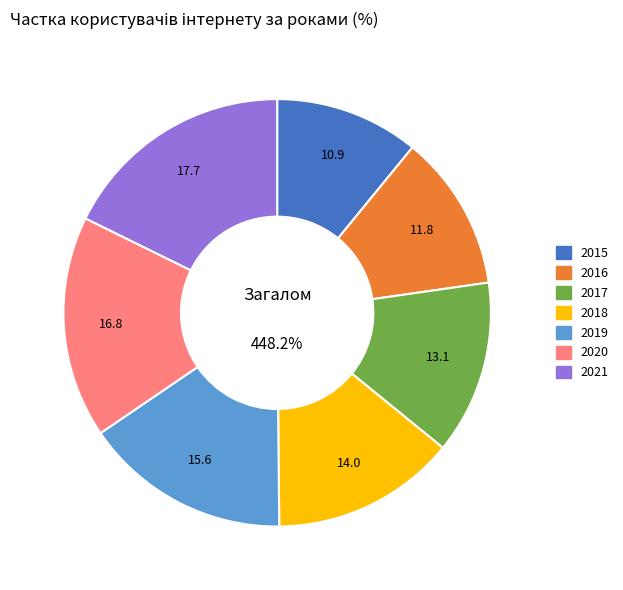

Count the number of slices in the pie.

7